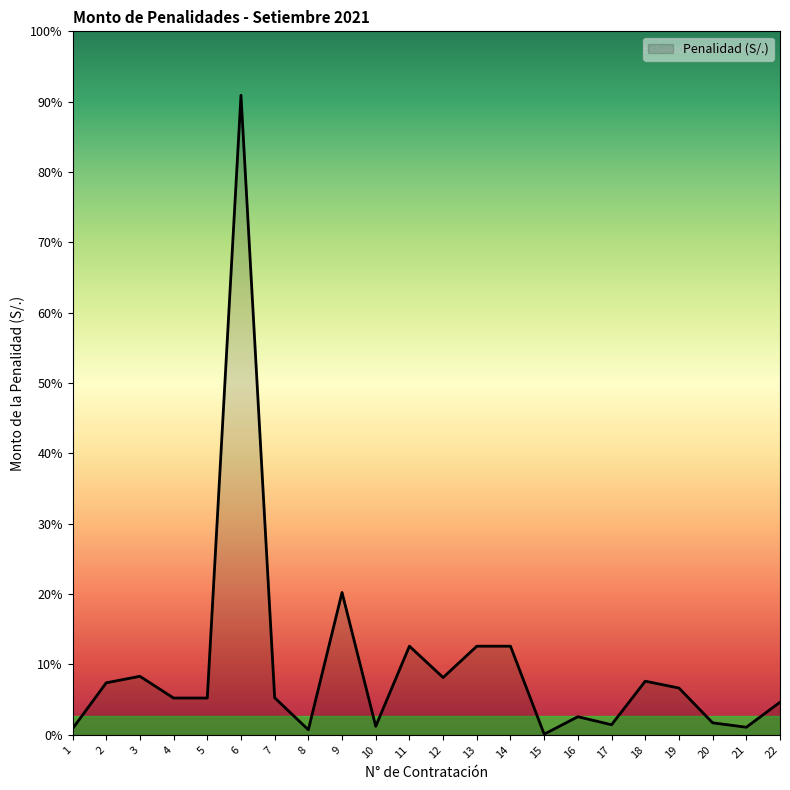

Is this an area chart (filled region under the line)?

Yes